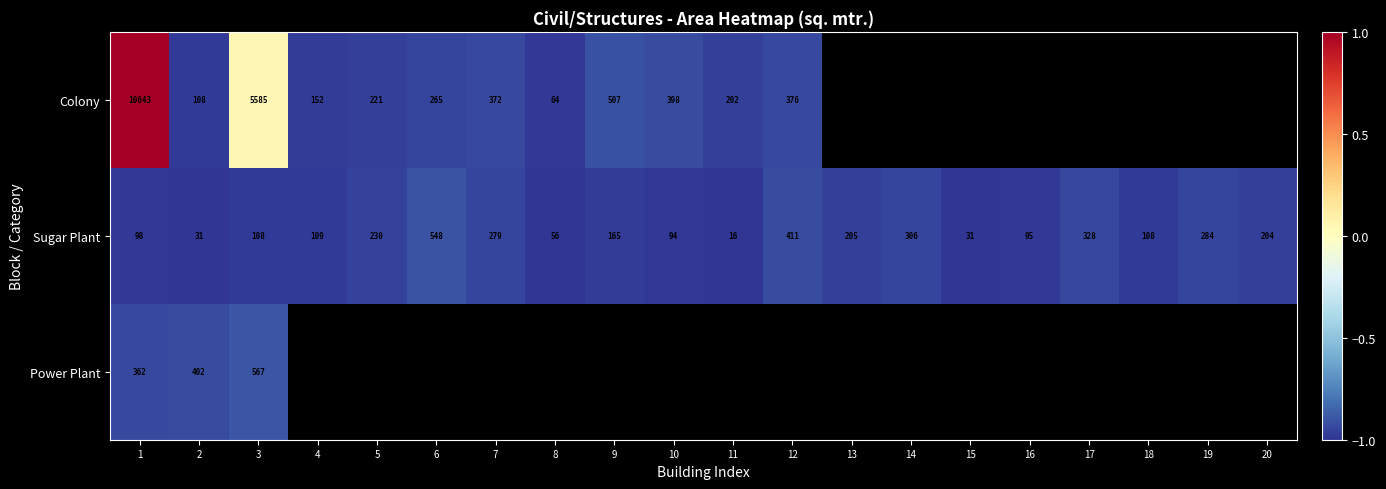

At how many categories does at least one series exceed 0?

2